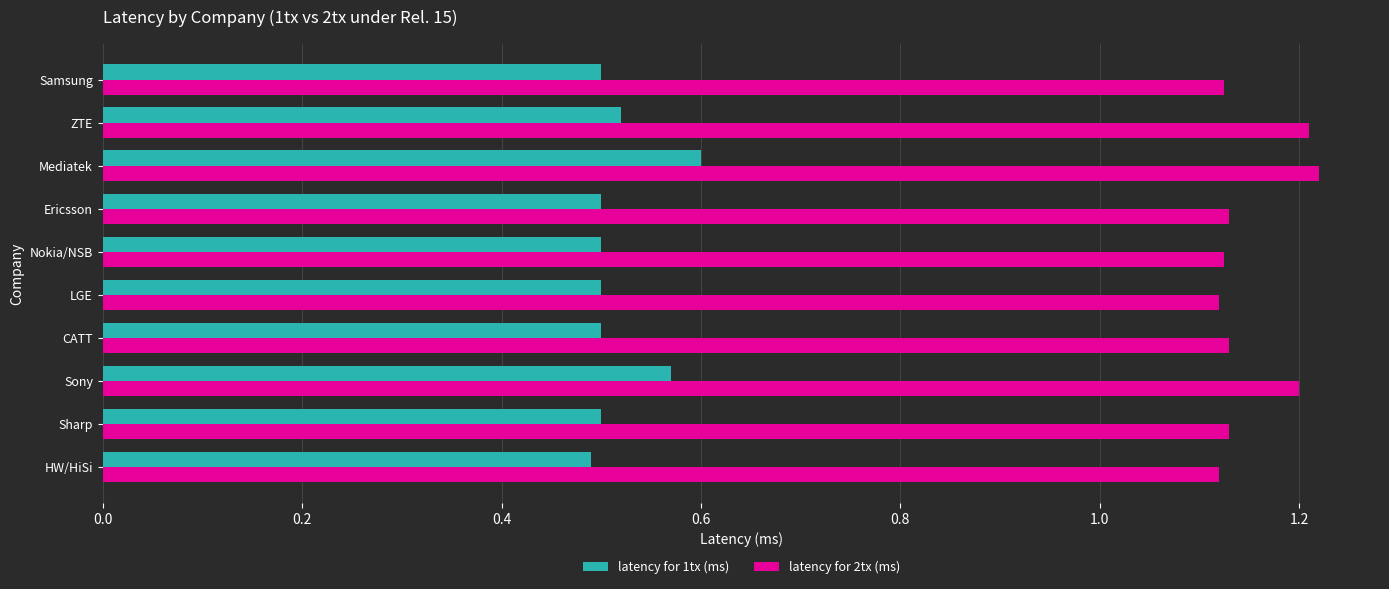

List the series in order of their overall mean, highest first.

latency for 2tx (ms), latency for 1tx (ms)